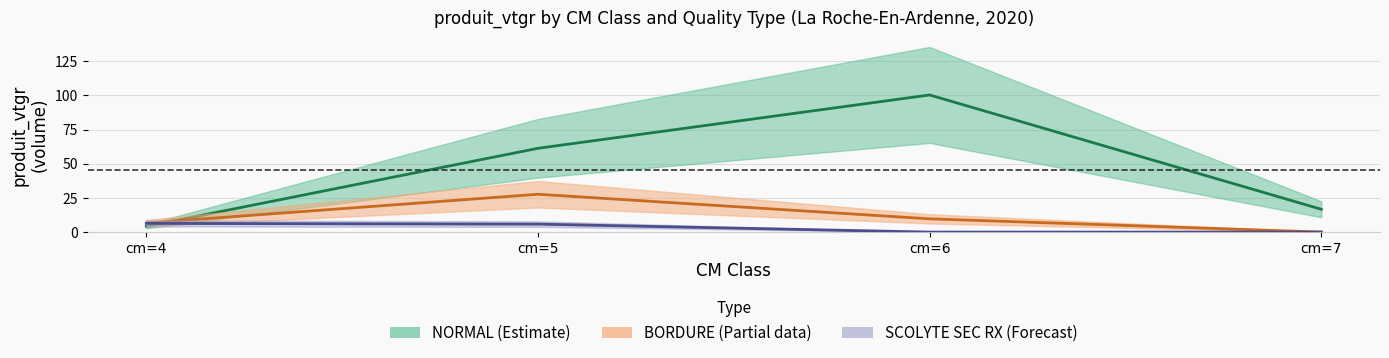

Read the NORMAL value at cm=7.

16.7